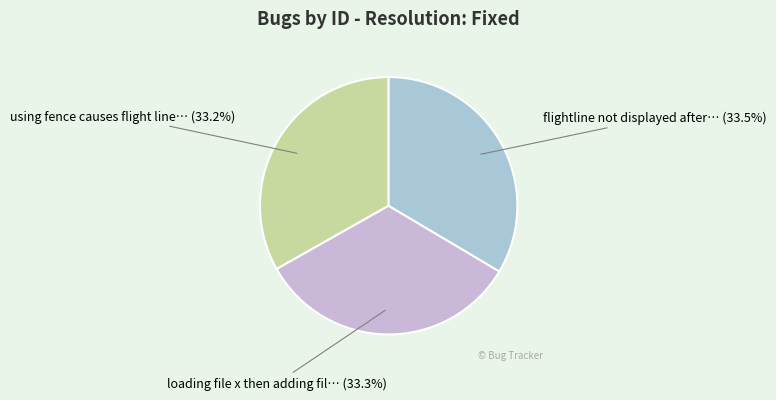

What is the smallest slice in the pie chart?

using fence causes flight line colours